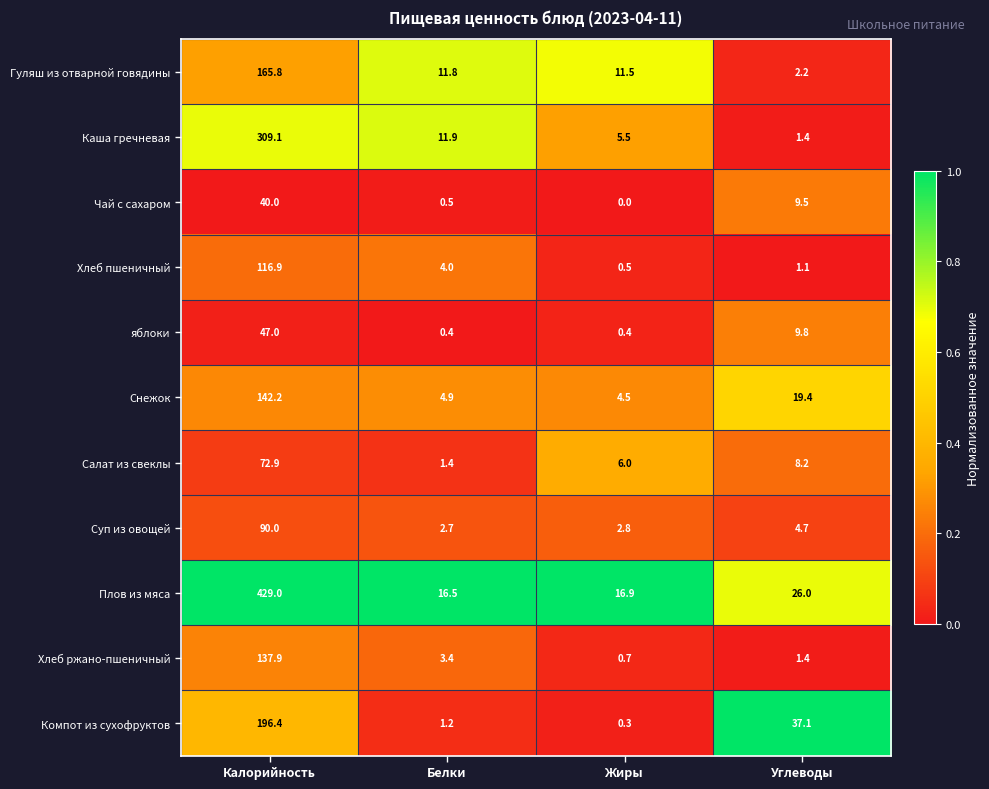

Which category has the highest value in the Чай с сахаром series?

Калорийность